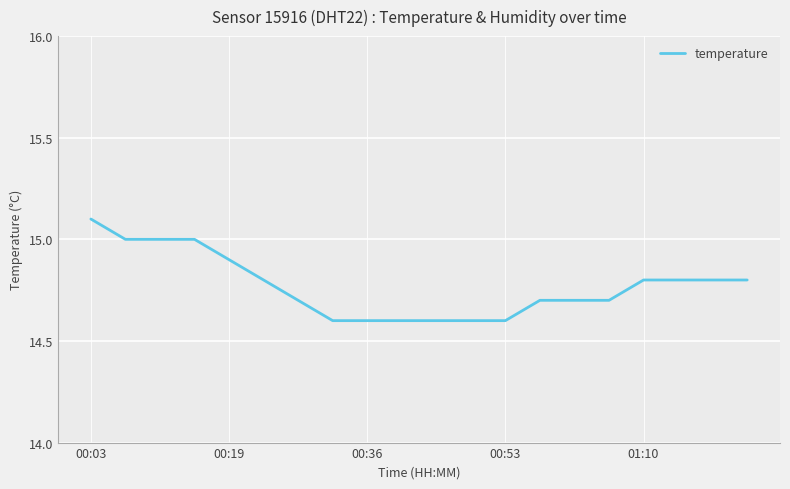

What is the greatest value displayed?

15.1